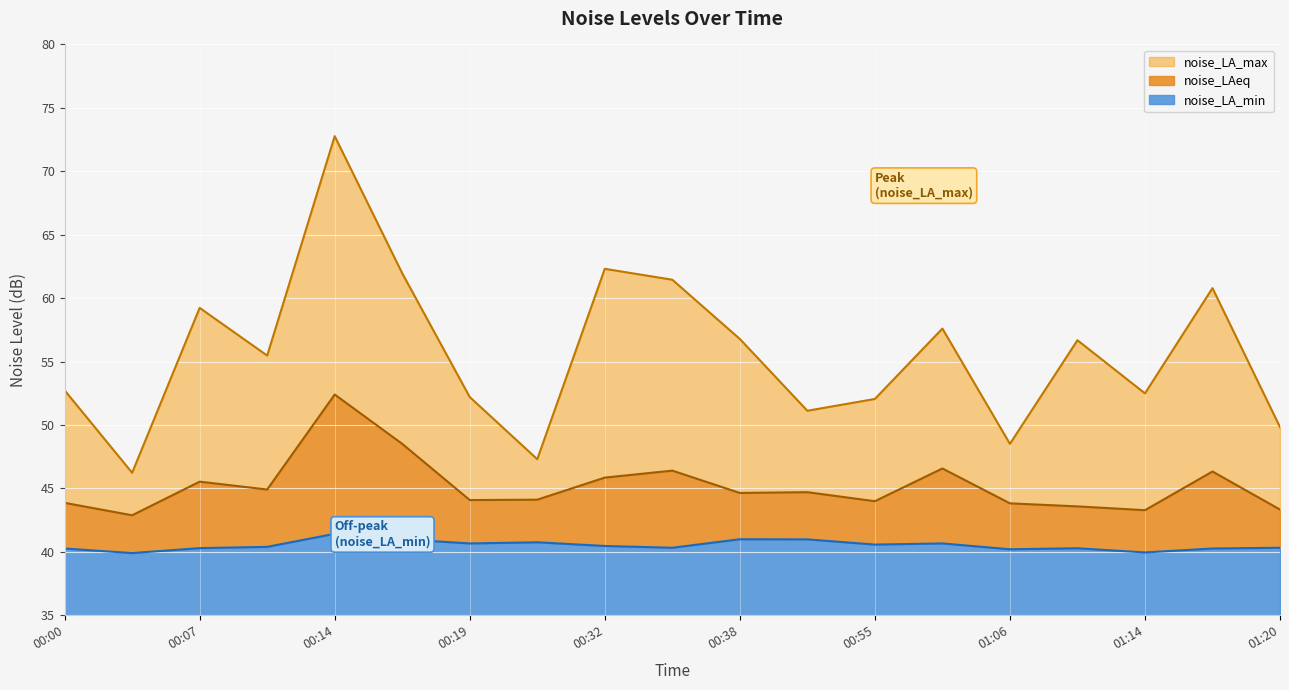

What position from the left is 00:55?

13